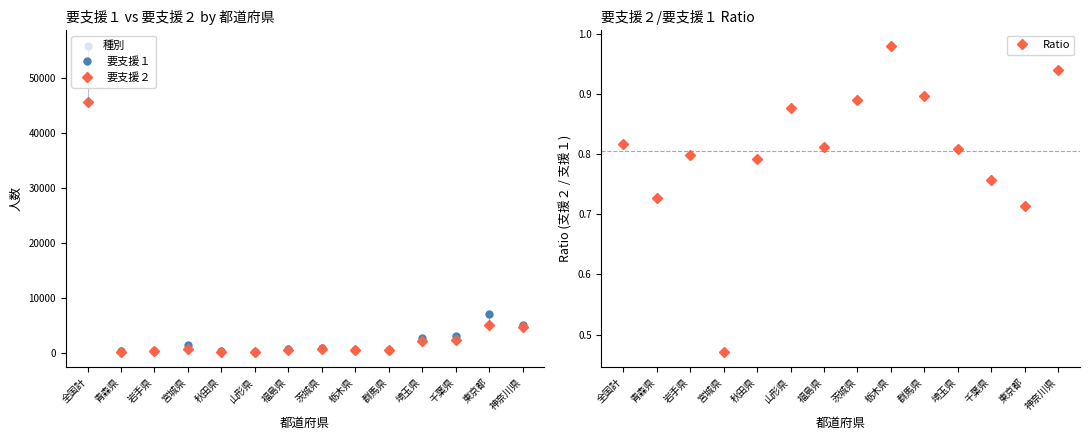

Which series has the largest total across all categories?

要支援１